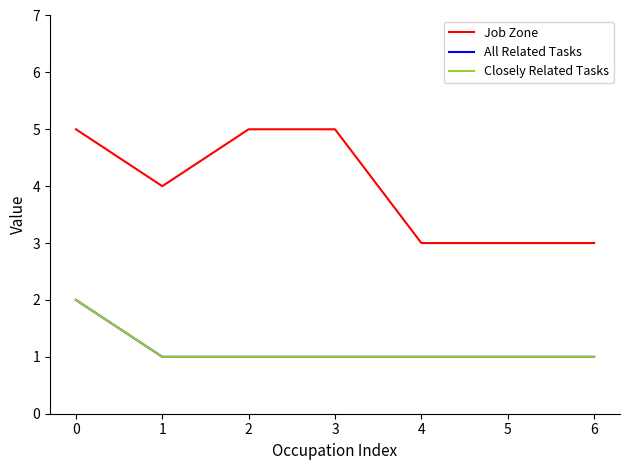

Reading right to left, list all the values displayed in this chart.

Job Zone: 3	3	3	5	5	4	5
All Related Tasks: 1	1	1	1	1	1	2
Closely Related Tasks: 1	1	1	1	1	1	2